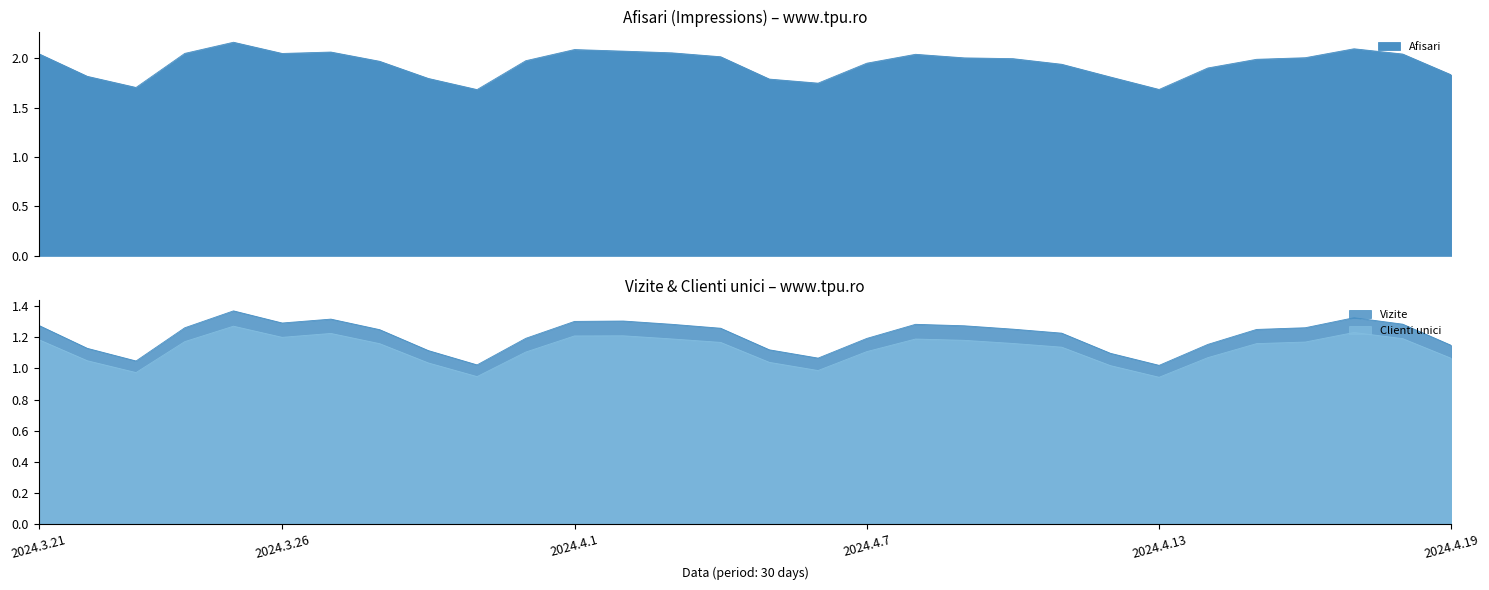

At how many categories does at least one series exceed 169217?

28